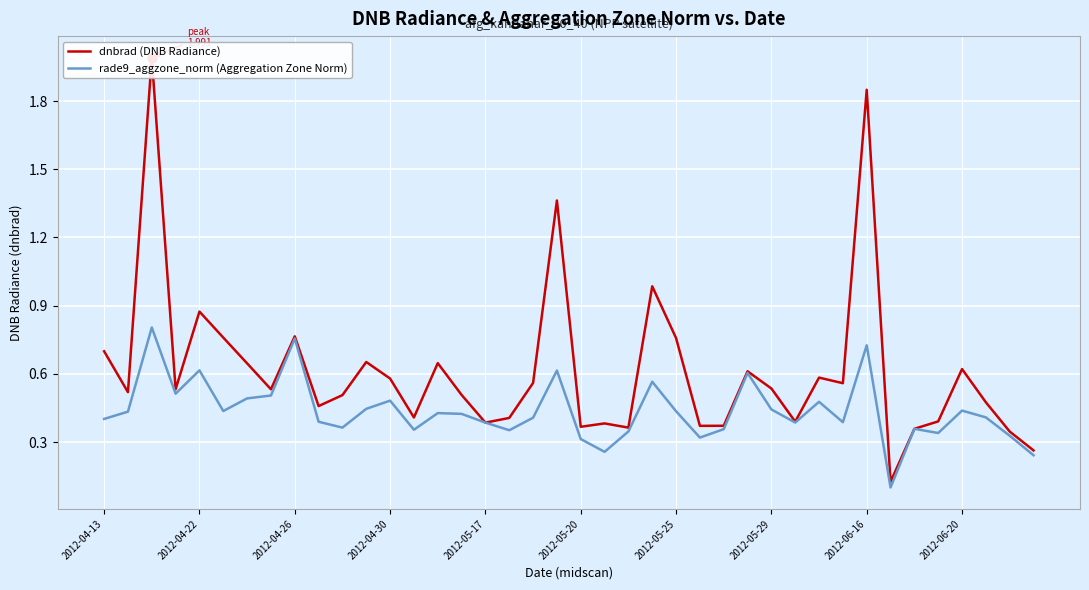

Which series has the largest Y range (max minus min)?

dnbrad (DNB Radiance)